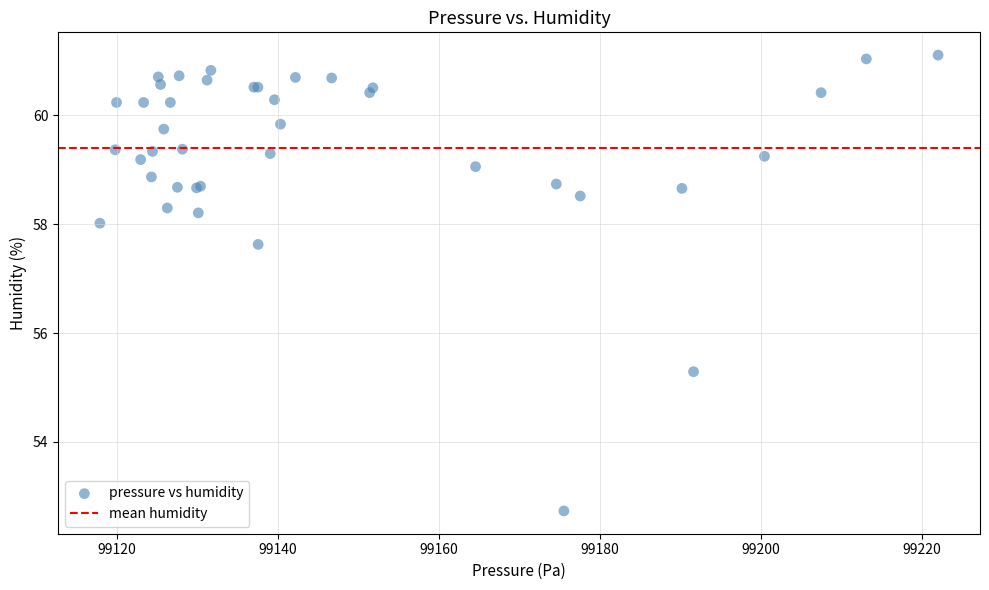

What Y value in the scatter plot is closest to 56?

55.3